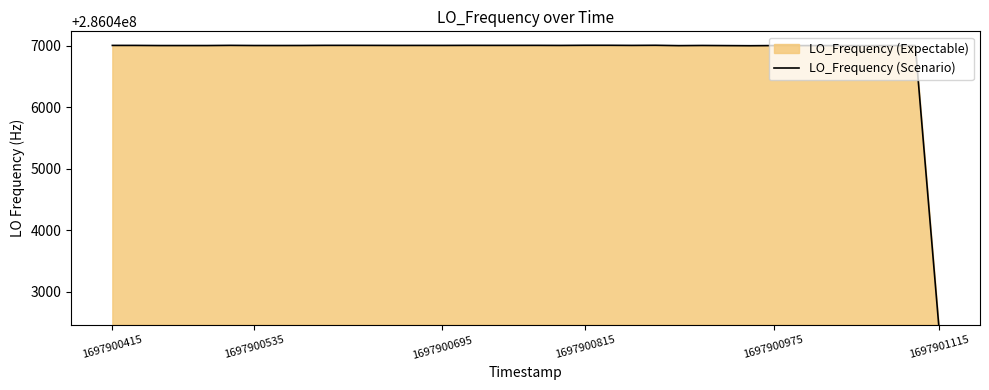

How many points are lower than both their immediate neighbors (excluding endpoints)?

9